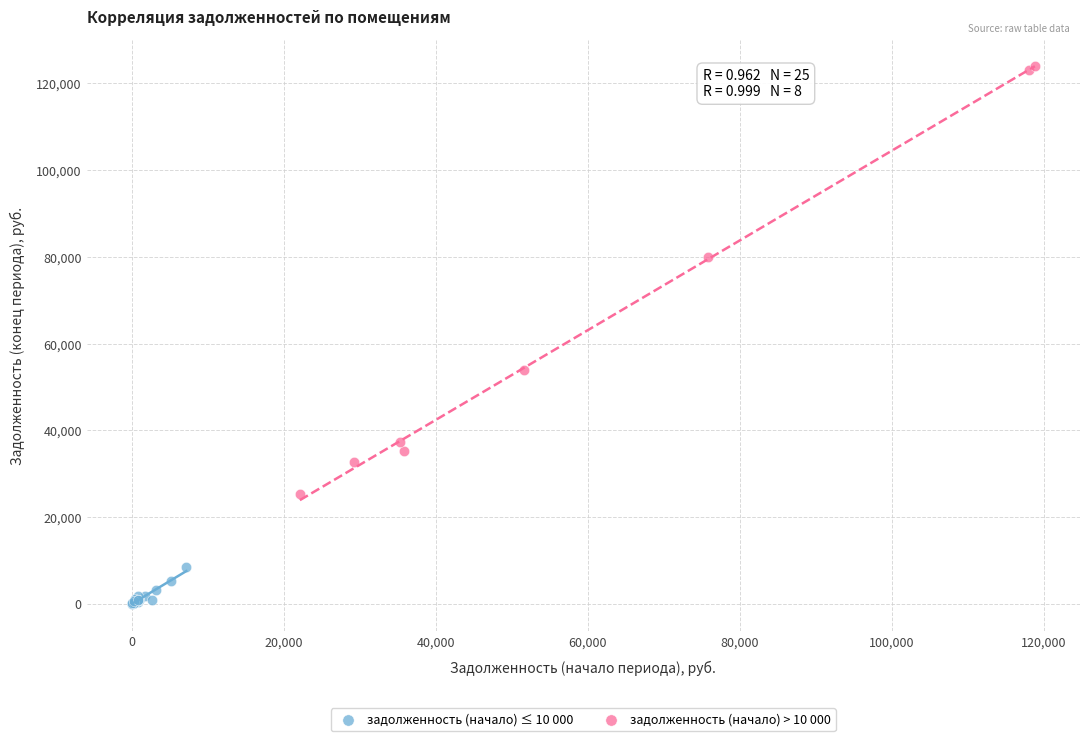

Which series reaches the maximum Y coordinate?

задолженность (начало) > 10 000